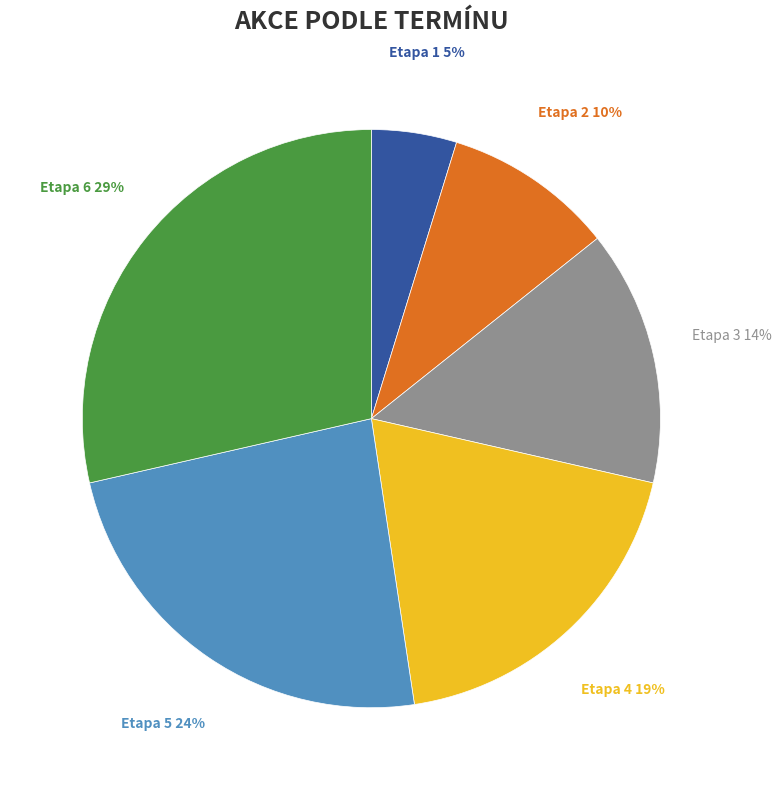

To the nearest percent, what is the difference between the largest and smallest slice percentages?

24%